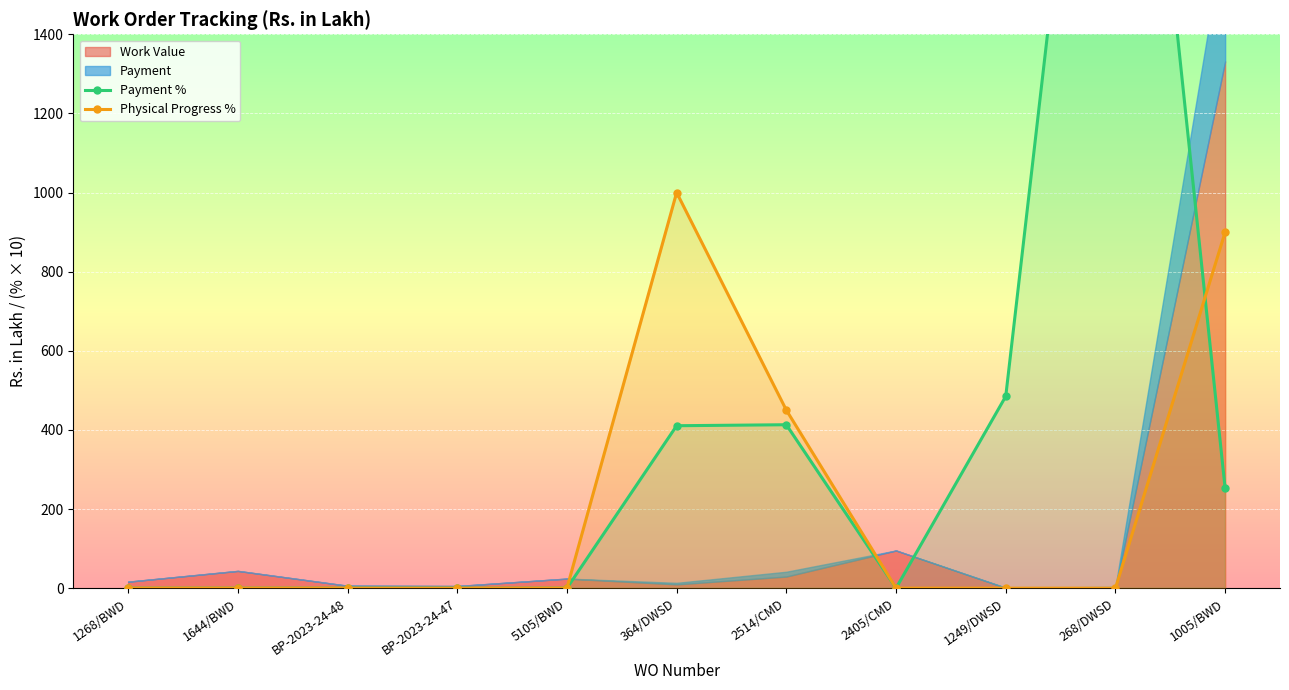

What is the greatest value displayed?

2889.9